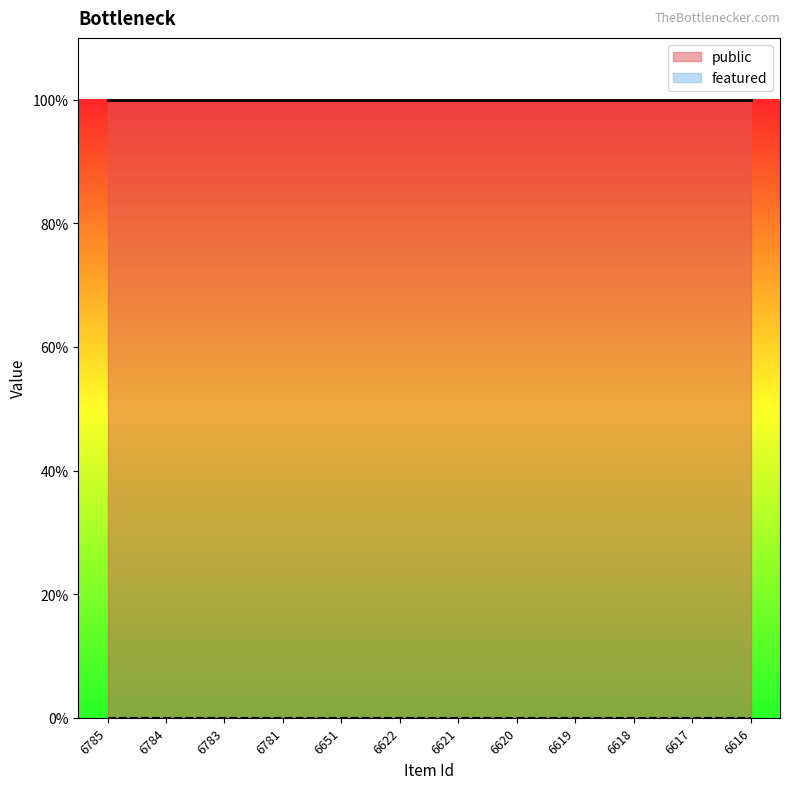

List the labels in order of featured value, smallest first.

6785, 6784, 6783, 6781, 6651, 6622, 6621, 6620, 6619, 6618, 6617, 6616